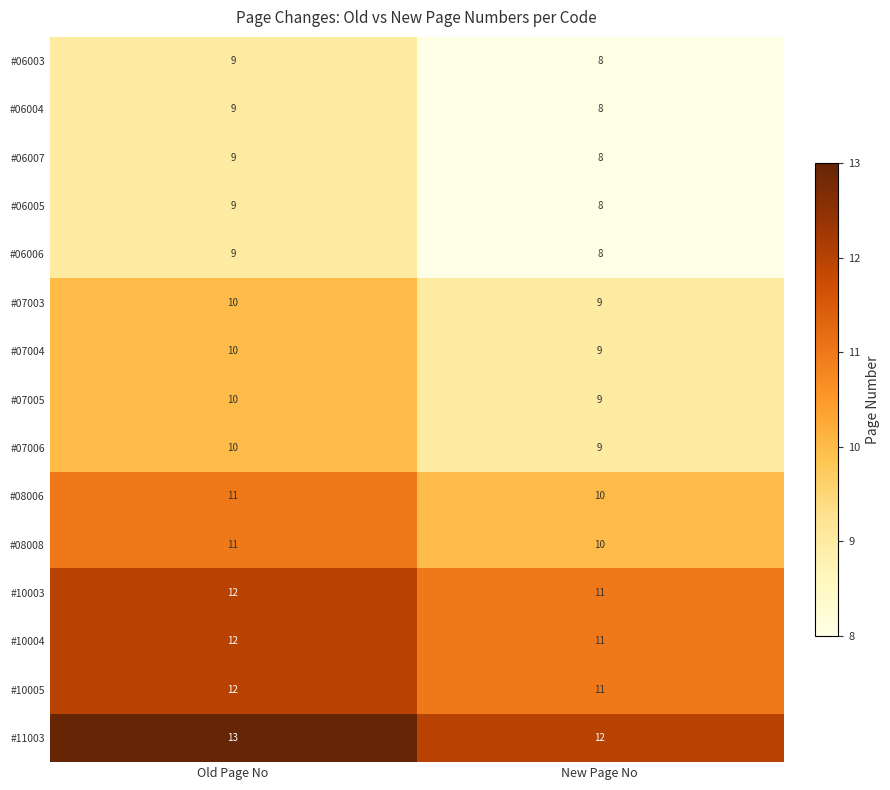

What is the total value across all series at New Page No?

141